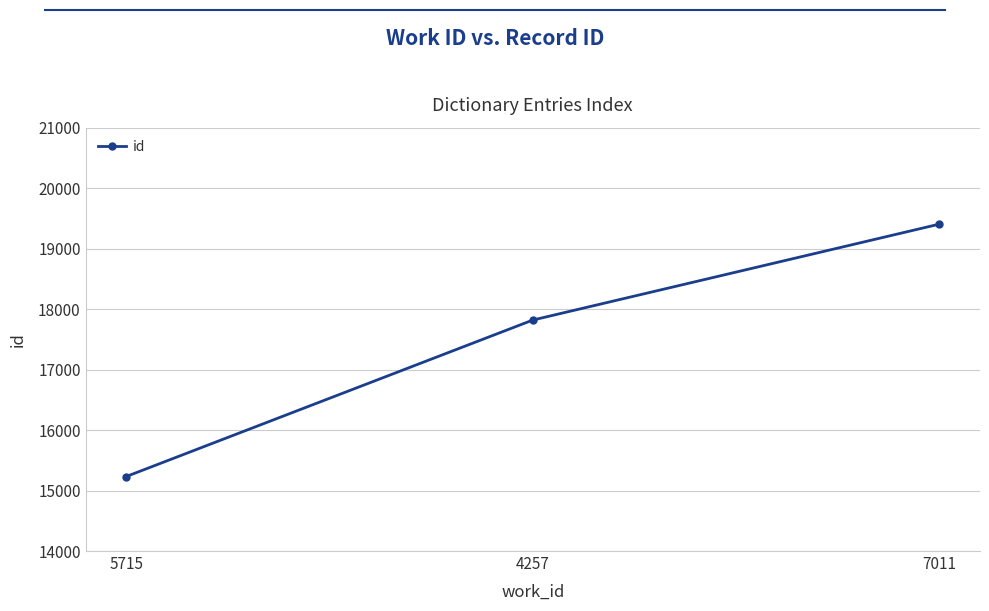

What position from the right is 5715?

3